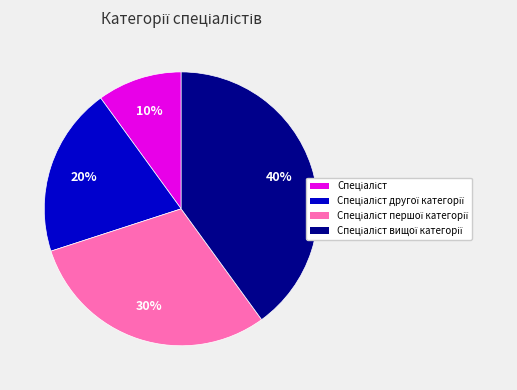

To the nearest percent, what is the difference between the largest and smallest slice percentages?

30%